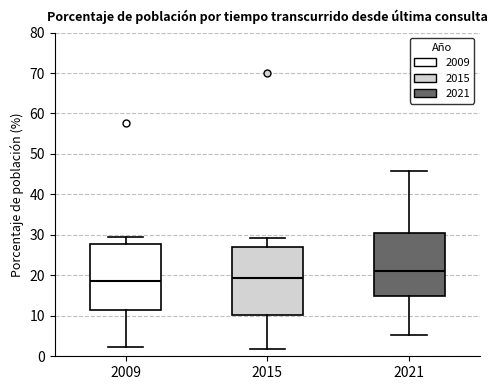

Reading left to right, transcribe this box plot: for each box, give where its median line is, the range the box spans, and where its two whiskers end, as read against the y-axis. The values are not printed on the chart, so give them approximately, as read against the axis.

2009: median 18, box 11 to 28, whiskers 2 to 30
2015: median 19, box 10 to 27, whiskers 2 to 29
2021: median 21, box 15 to 31, whiskers 5 to 46